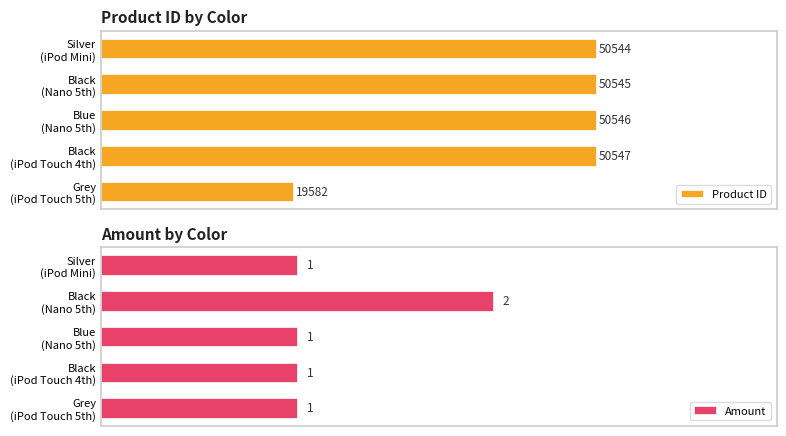

Are the bars grouped side by side (vs. stacked)?

Yes